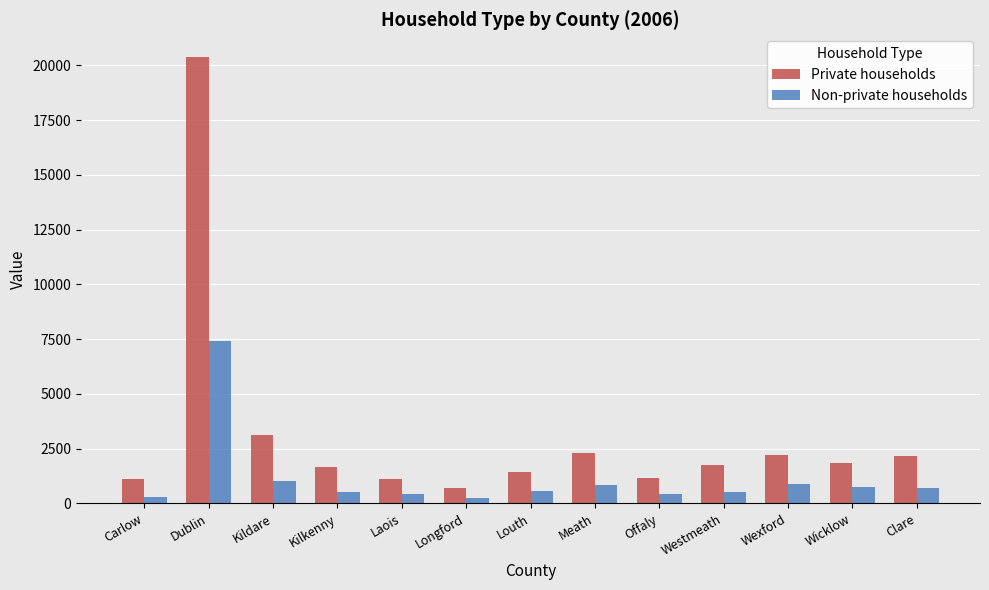

What is the label of the 5th bar from the left?

Laois